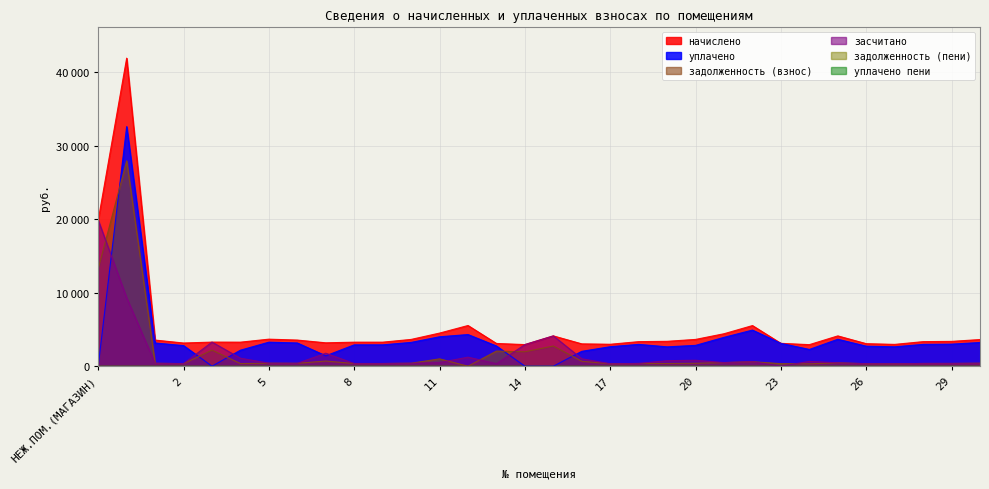

True or false: засчитано has more than 1 interior local peaks.

True